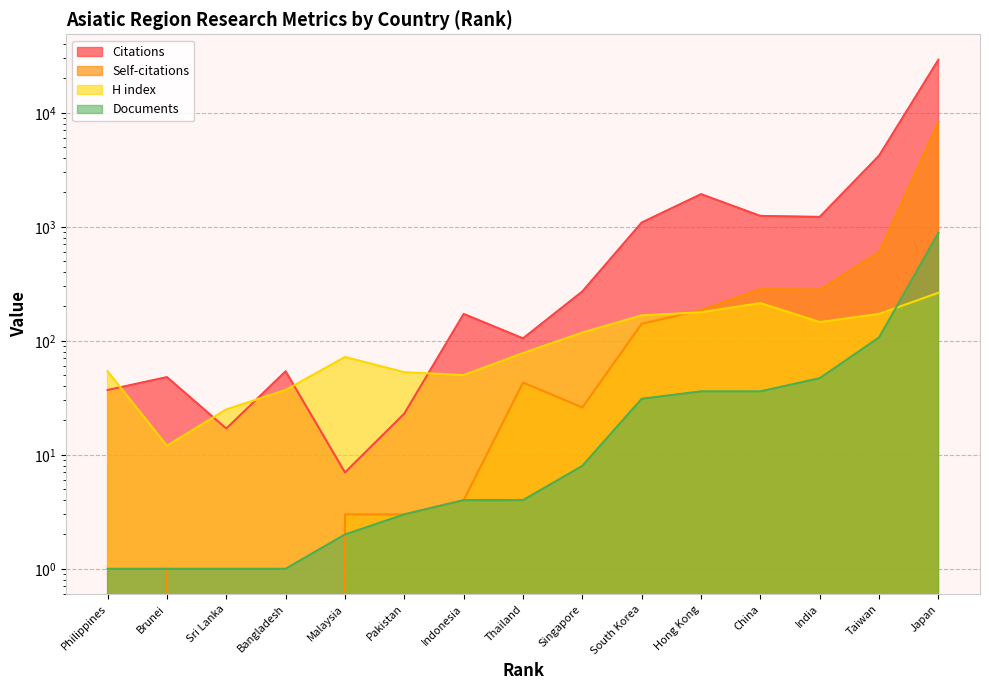

Reading right to left, what are all the values shown in this chart?

Citations: 29205	4214	1222	1245	1933	1090	271	105	172	23	7	54	17	48	37
Self-citations: 8355	599	281	284	186	141	26	43	4	3	3	0	0	1	0
H index: 264	172	146	214	178	167	118	78	50	53	72	37	25	12	54
Documents: 886	107	47	36	36	31	8	4	4	3	2	1	1	1	1